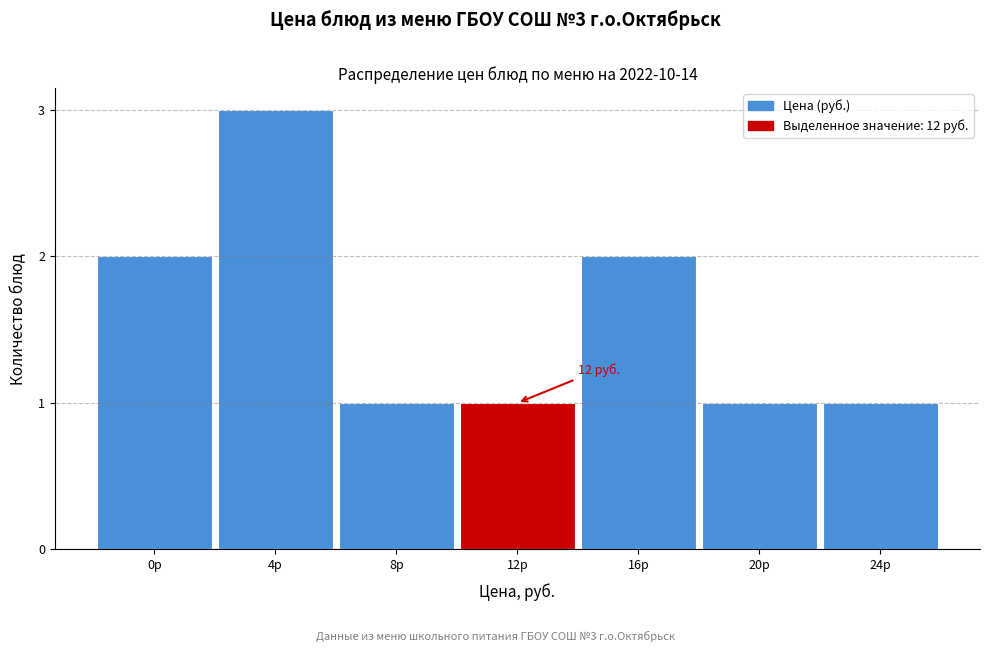

Reading left to right, list all the values displayed in this chart.

0р=2	4р=3	8р=1	12р=1	16р=2	20р=1	24р=1